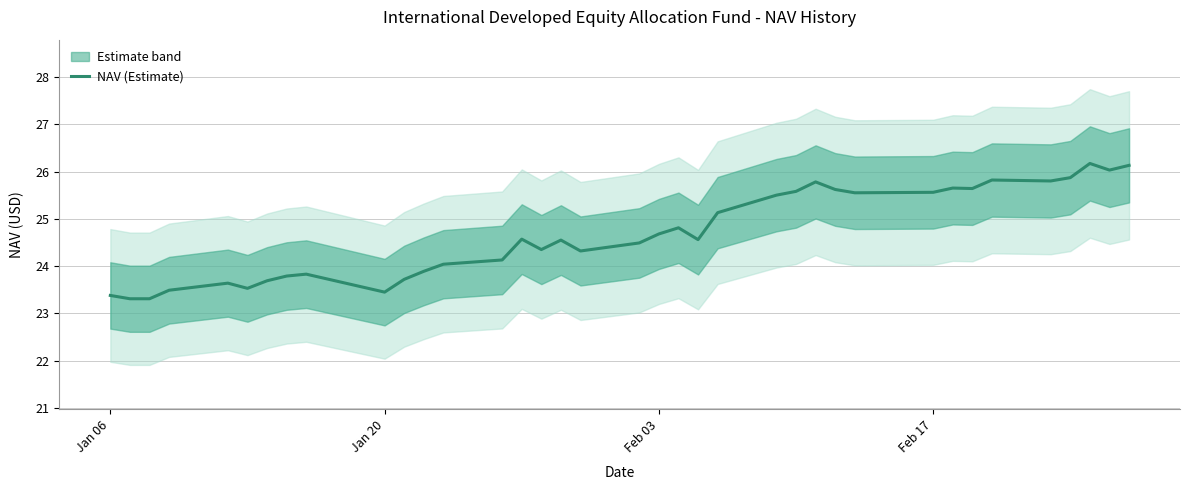

Is this an area chart (filled region under the line)?

No